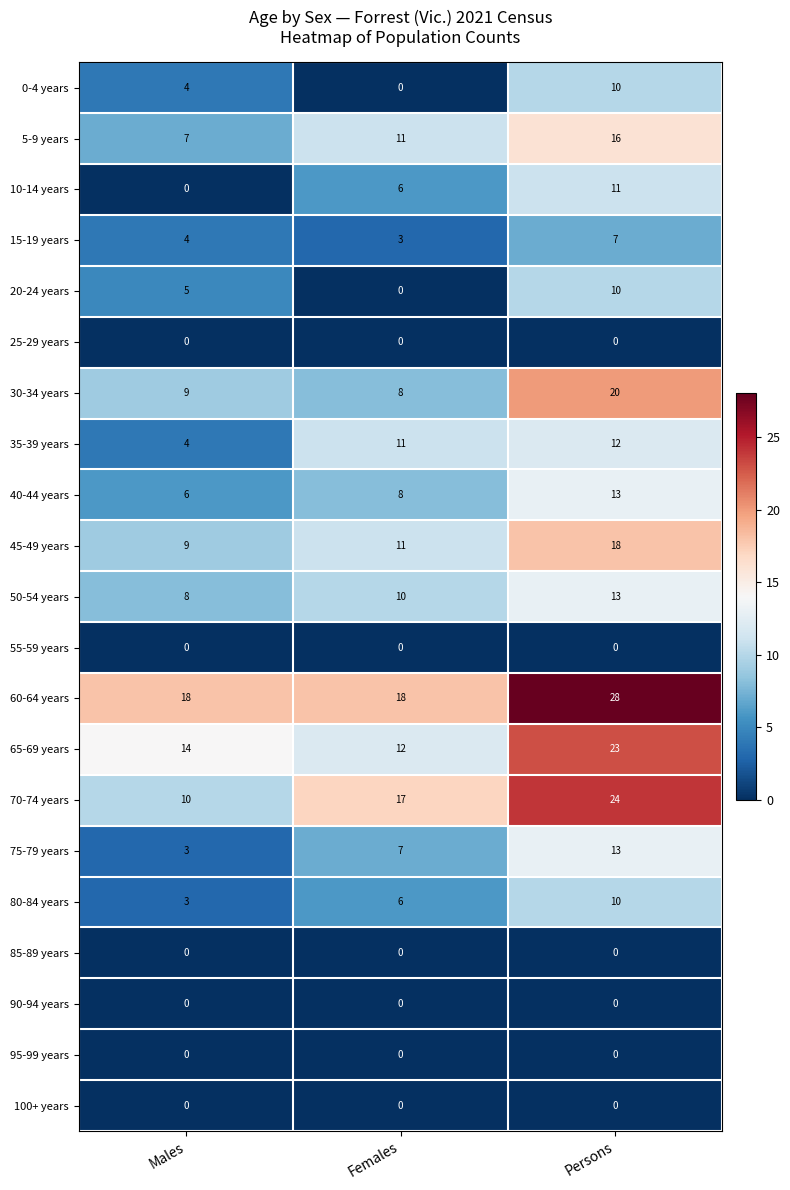

List the labels in order of 30-34 years value, smallest first.

Females, Males, Persons